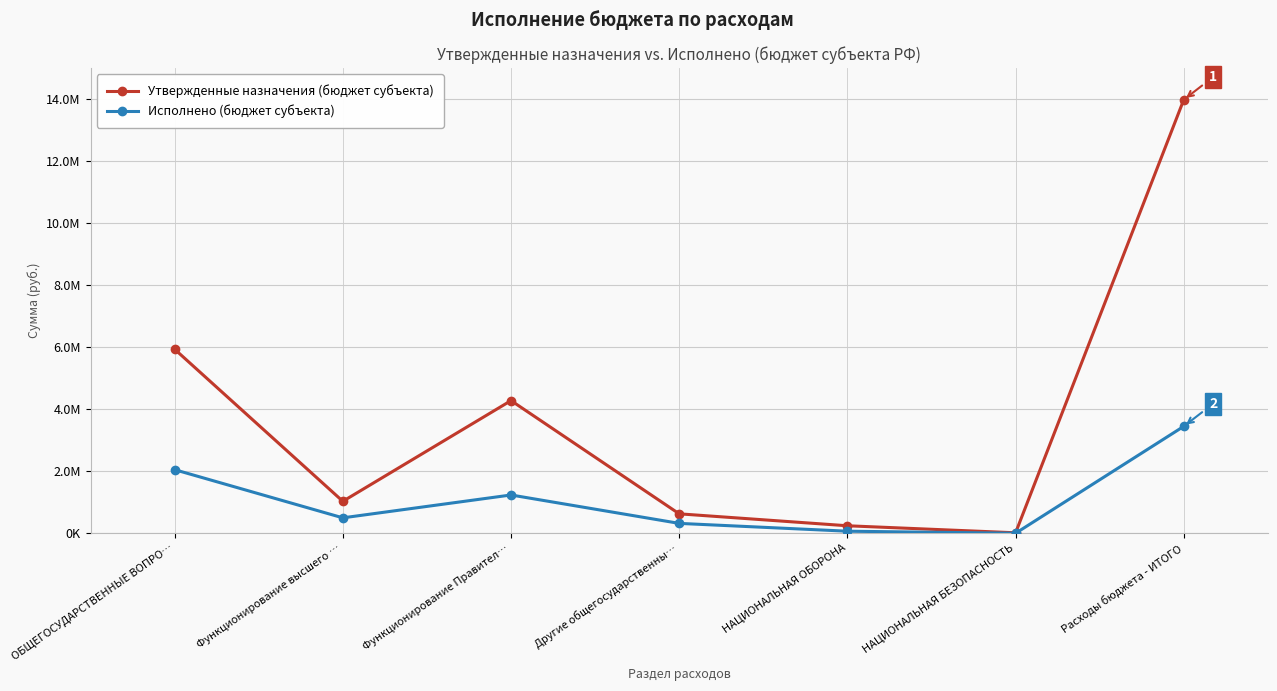

Which has a higher value, ОБЩЕГОСУДАРСТВЕННЫЕ ВОПРО… or Функционирование Правител…?

ОБЩЕГОСУДАРСТВЕННЫЕ ВОПРО…